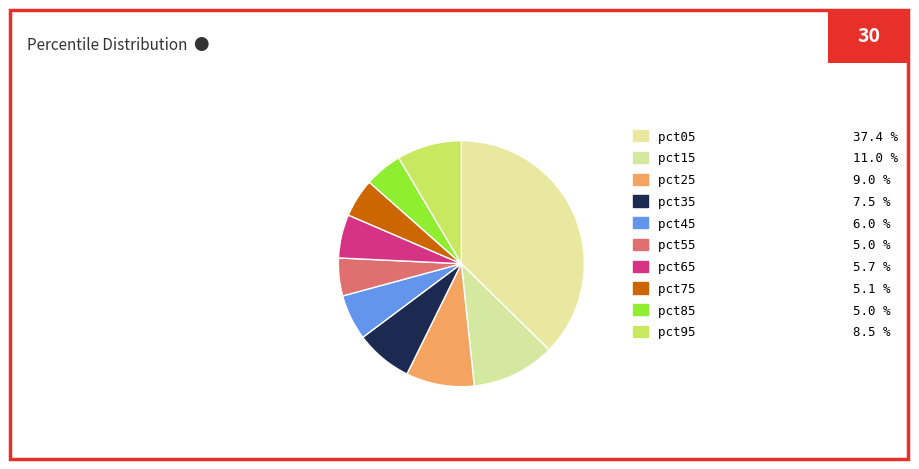

Count the number of slices in the pie.

10